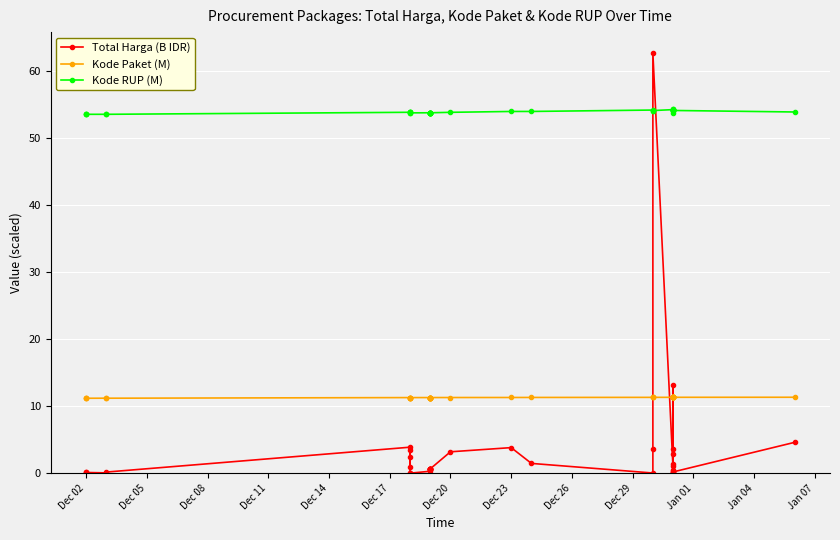

Count the number of data series in this chart.

3